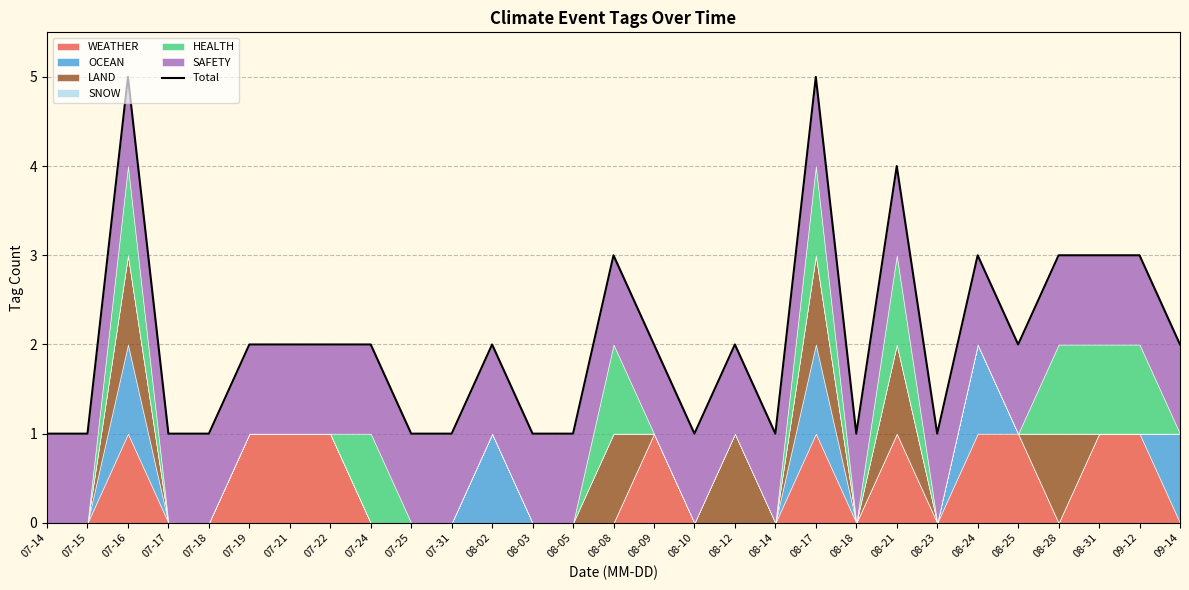

What is the minimum value shown in the chart?

1